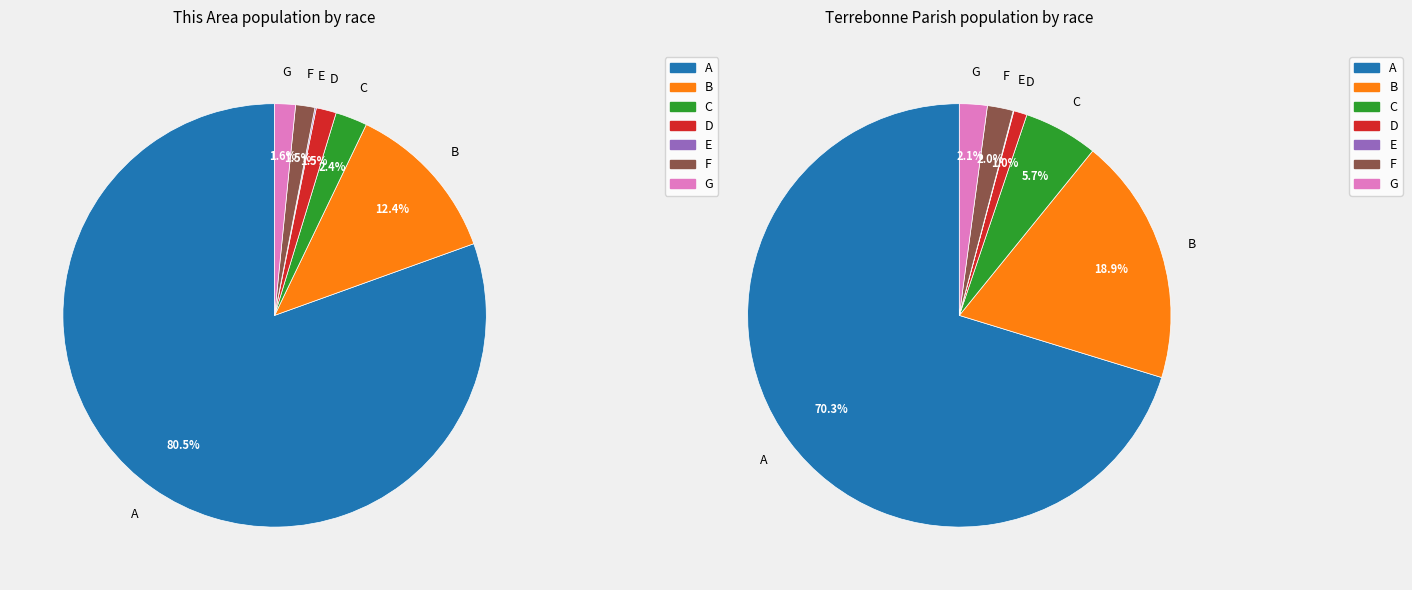

Is it true that Native Hawaiian and Other Pacific is 1% of the pie?

False